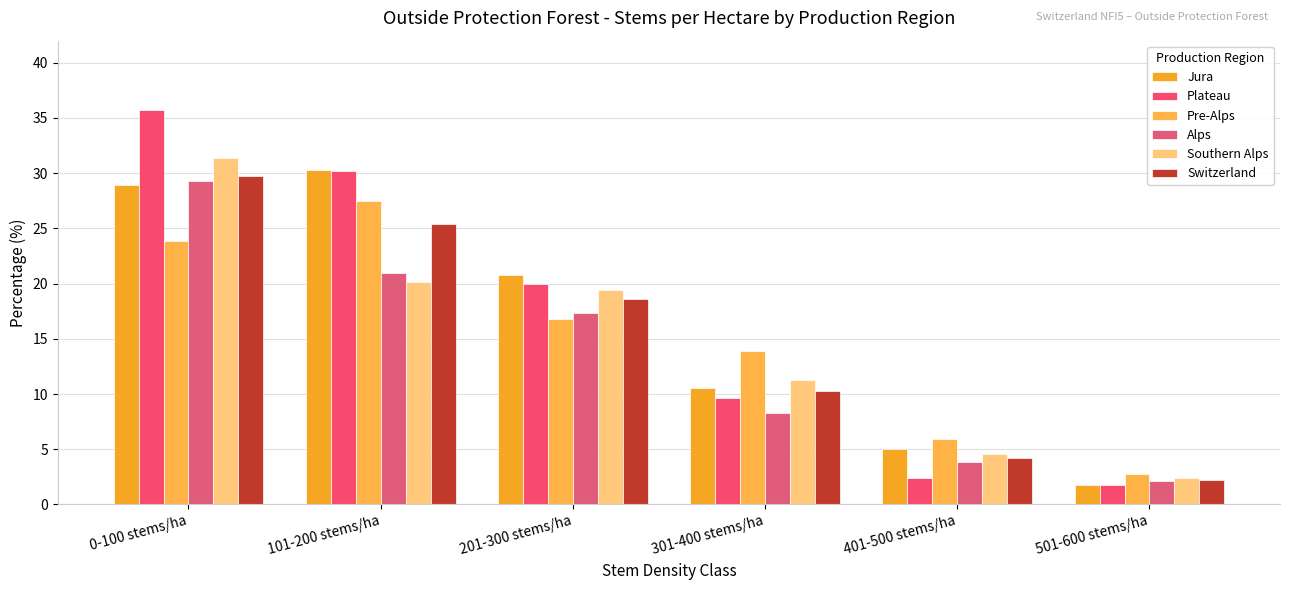

What is the highest value of the Switzerland series?

29.7